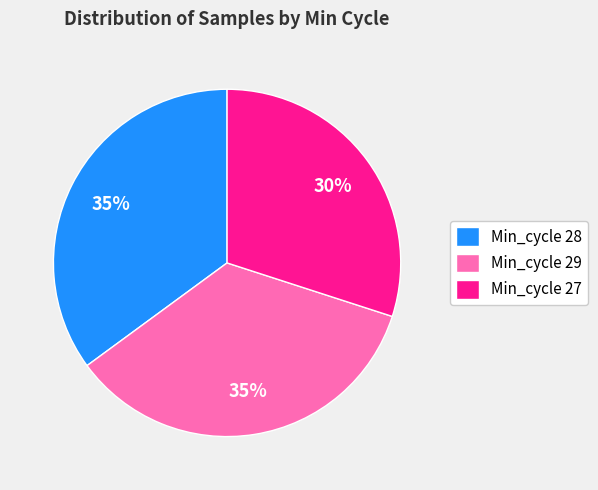

What percentage is the Min_cycle 29 slice, to the nearest percent?

35%